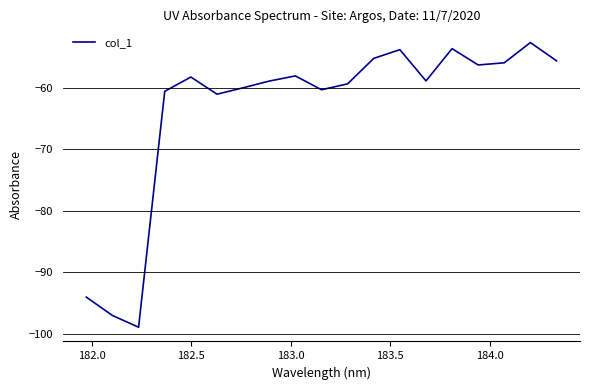

What is the smallest value displayed?

-99.0